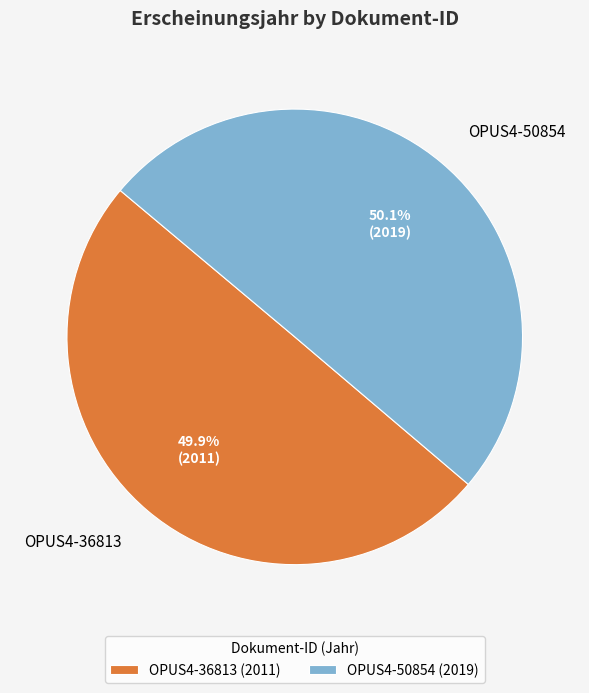

To the nearest percent, what percentage of the pie is OPUS4-36813?

50%